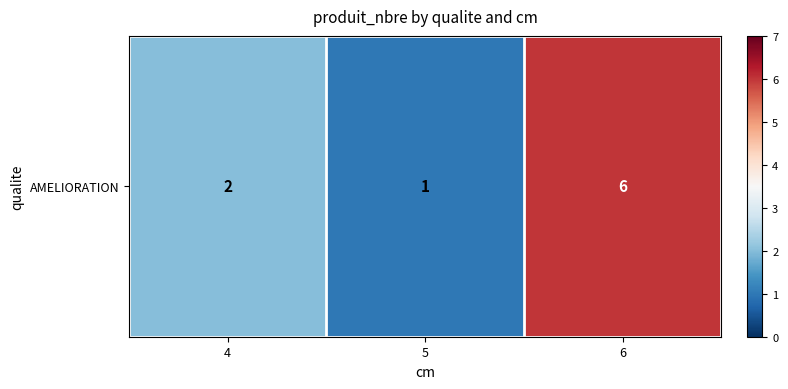

Rank the categories by value from lowest to highest.

5, 4, 6